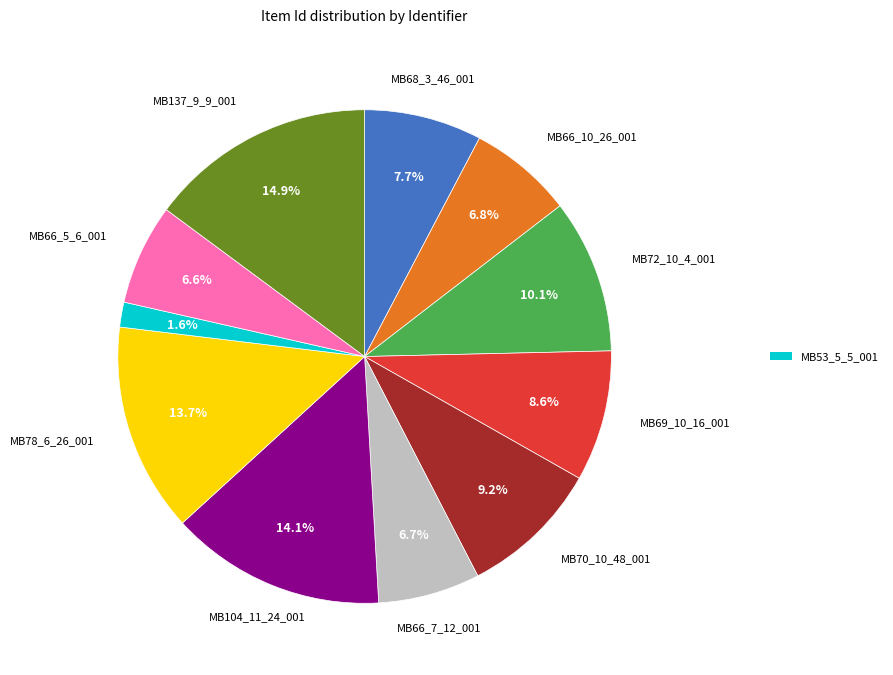

Is there any slice that represents more than half of the pie?

No